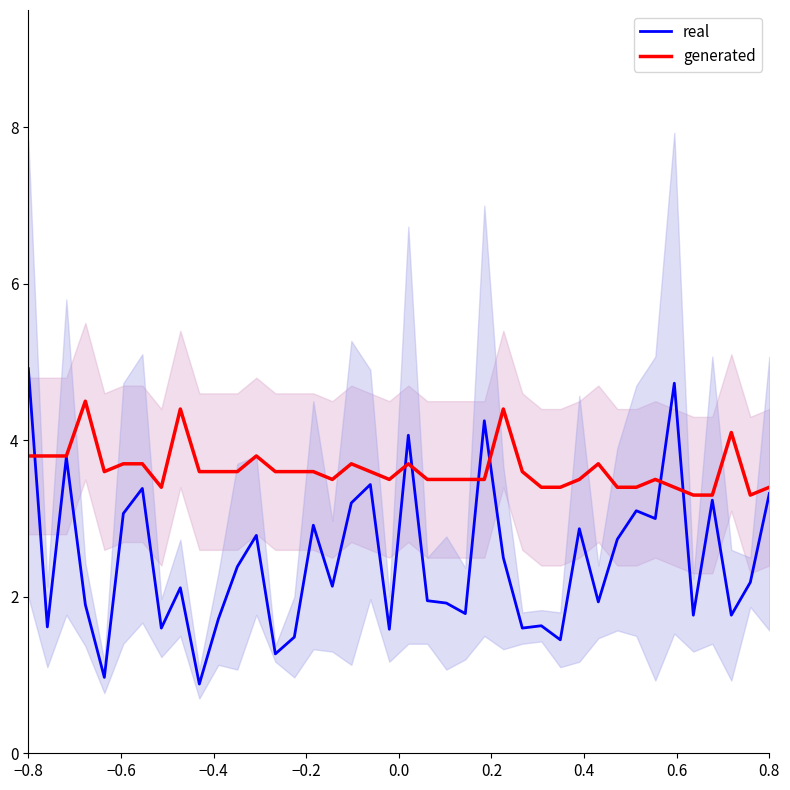

What is the highest value of the real series?

4.9